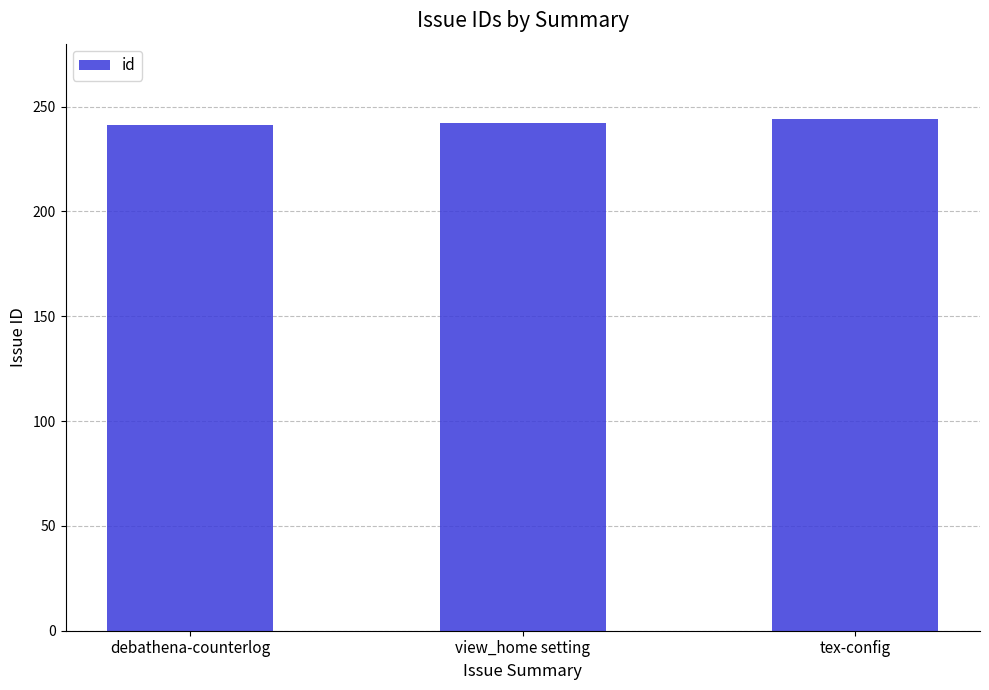

What value does the data have at view_home setting?

242